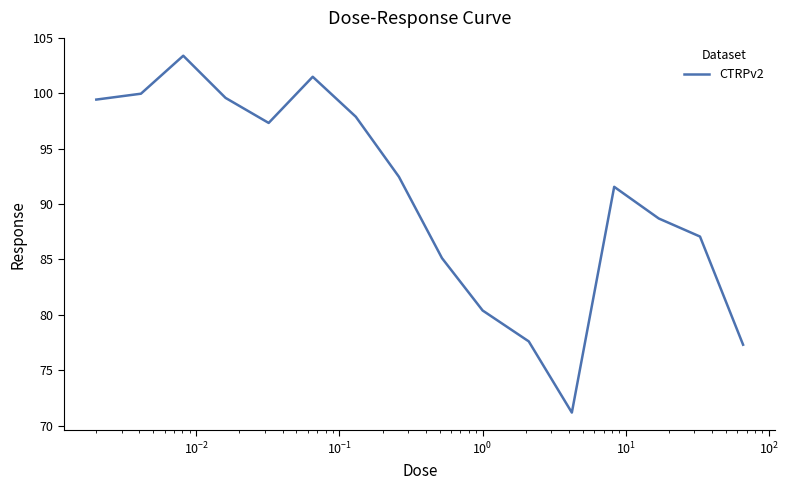

Is this an area chart (filled region under the line)?

No